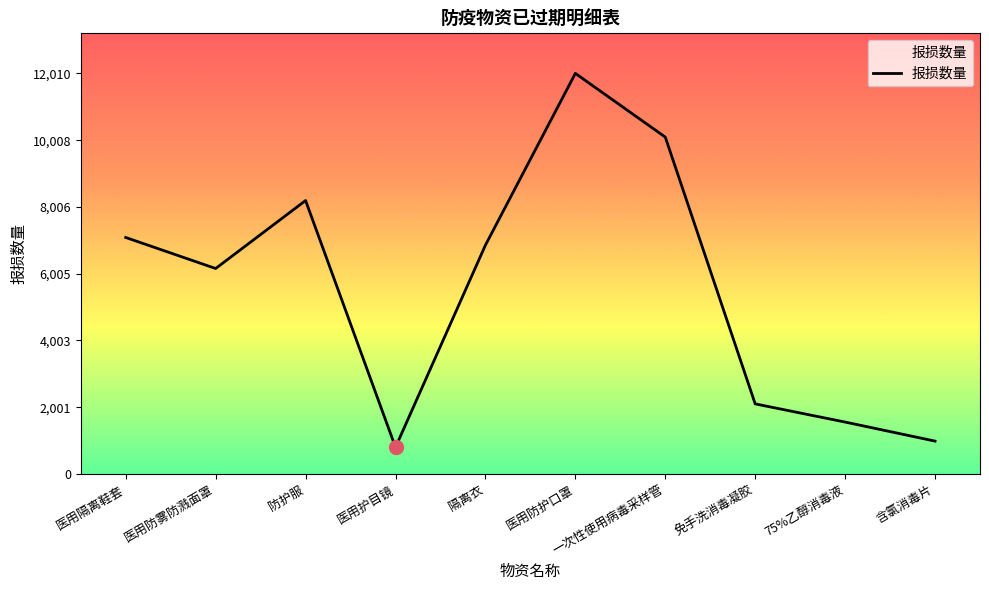

Rank the categories by value from lowest to highest.

医用护目镜, 含氯消毒片, 75%乙醇消毒液, 免手洗消毒凝胶, 医用防雾防溅面罩, 隔离衣, 医用隔离鞋套, 防护服, 一次性使用病毒采样管, 医用防护口罩